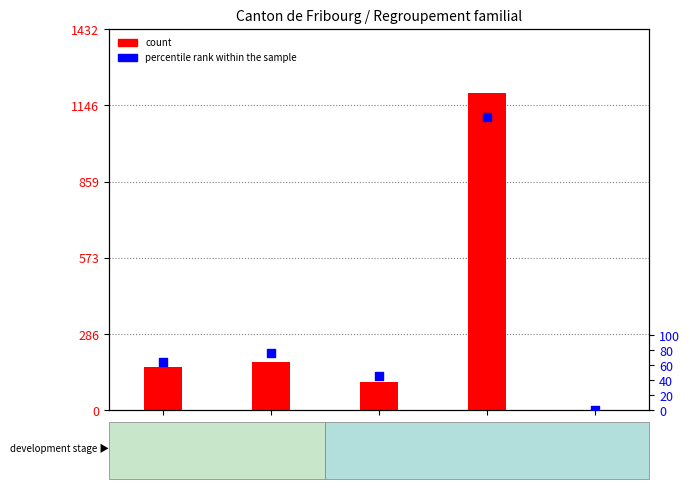

What are all the series names shown in the legend?

count, percentile rank within the sample